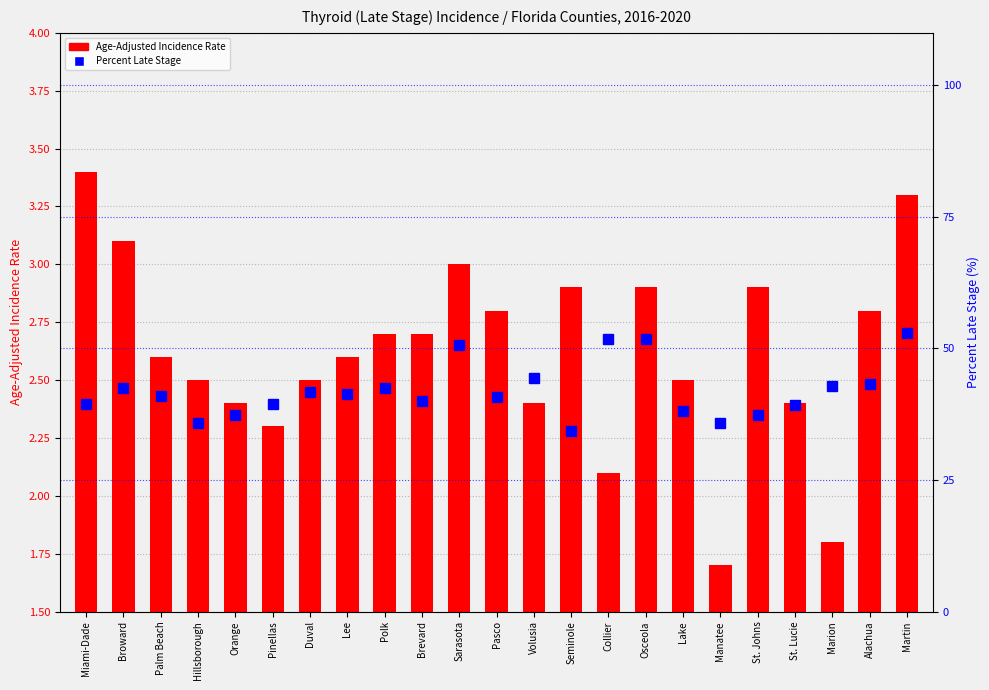

How many values in the Percent Late Stage series are below 40?

9